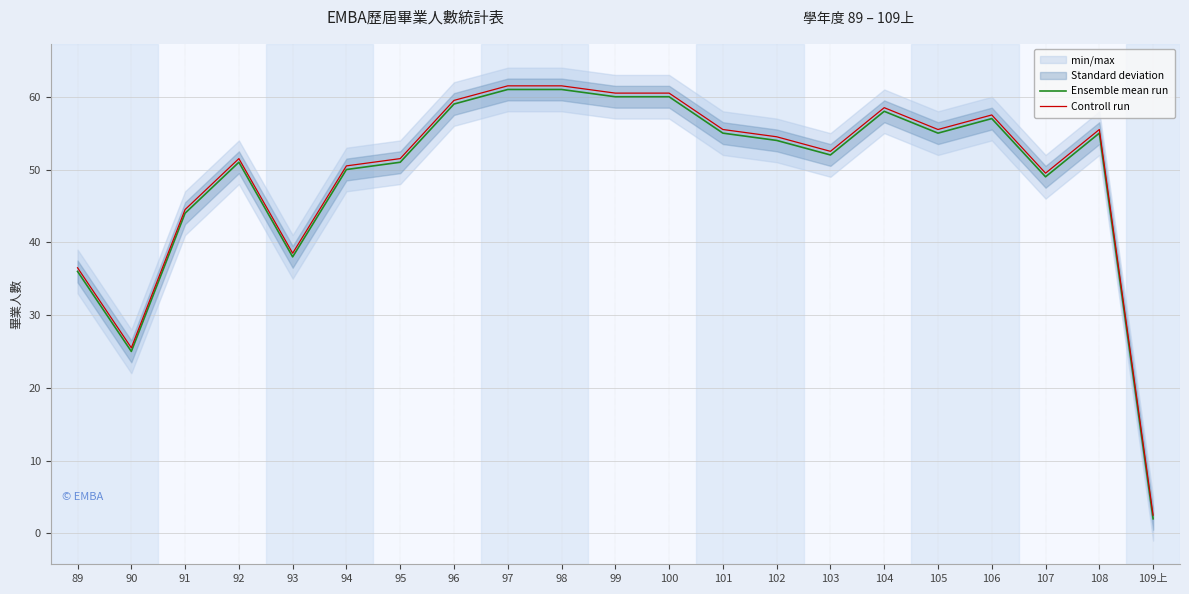

At which category does Ensemble mean run reach its first local peak?

92